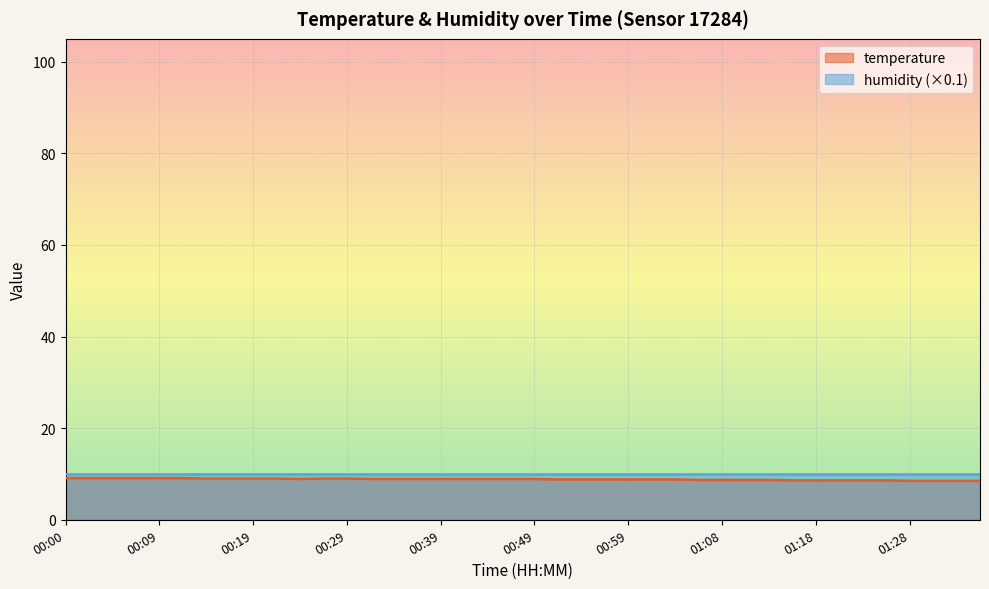

What is the value of the 8th point from the left?

9.0